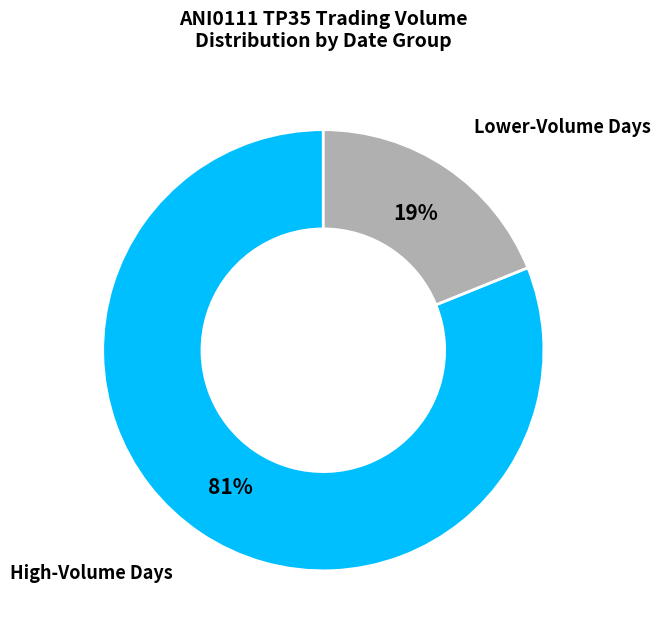

Count the number of slices in the pie.

2